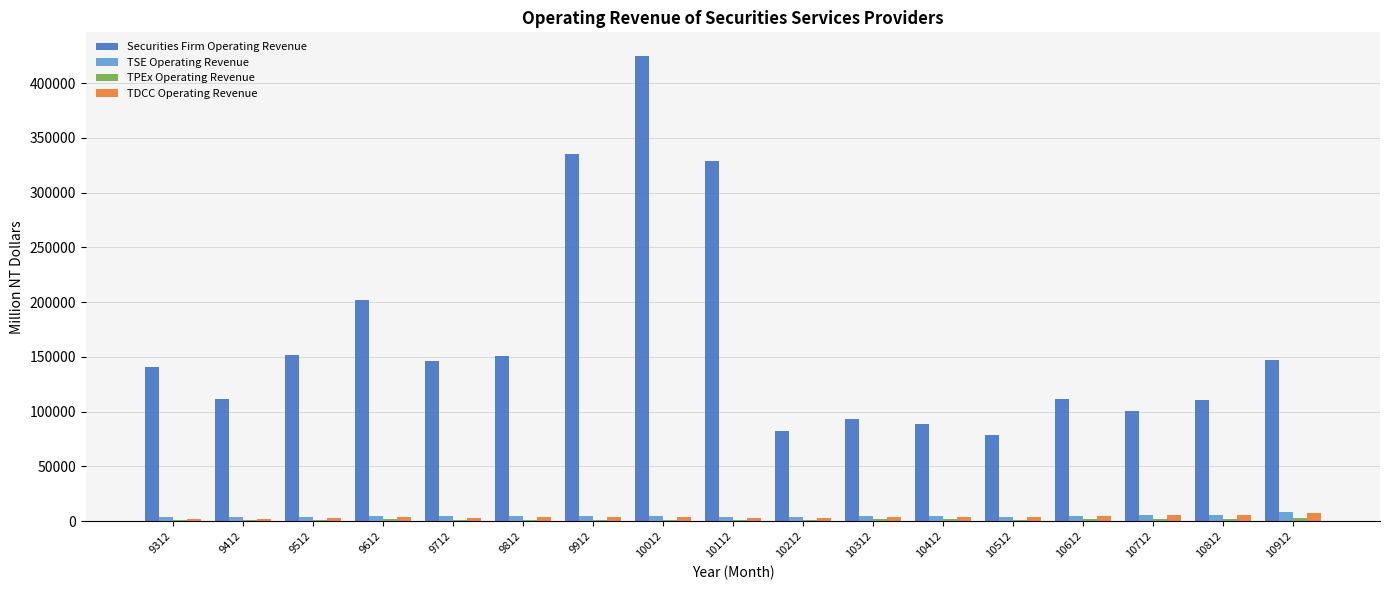

Which series has the largest range (max minus min)?

Securities Firm Operating Revenue